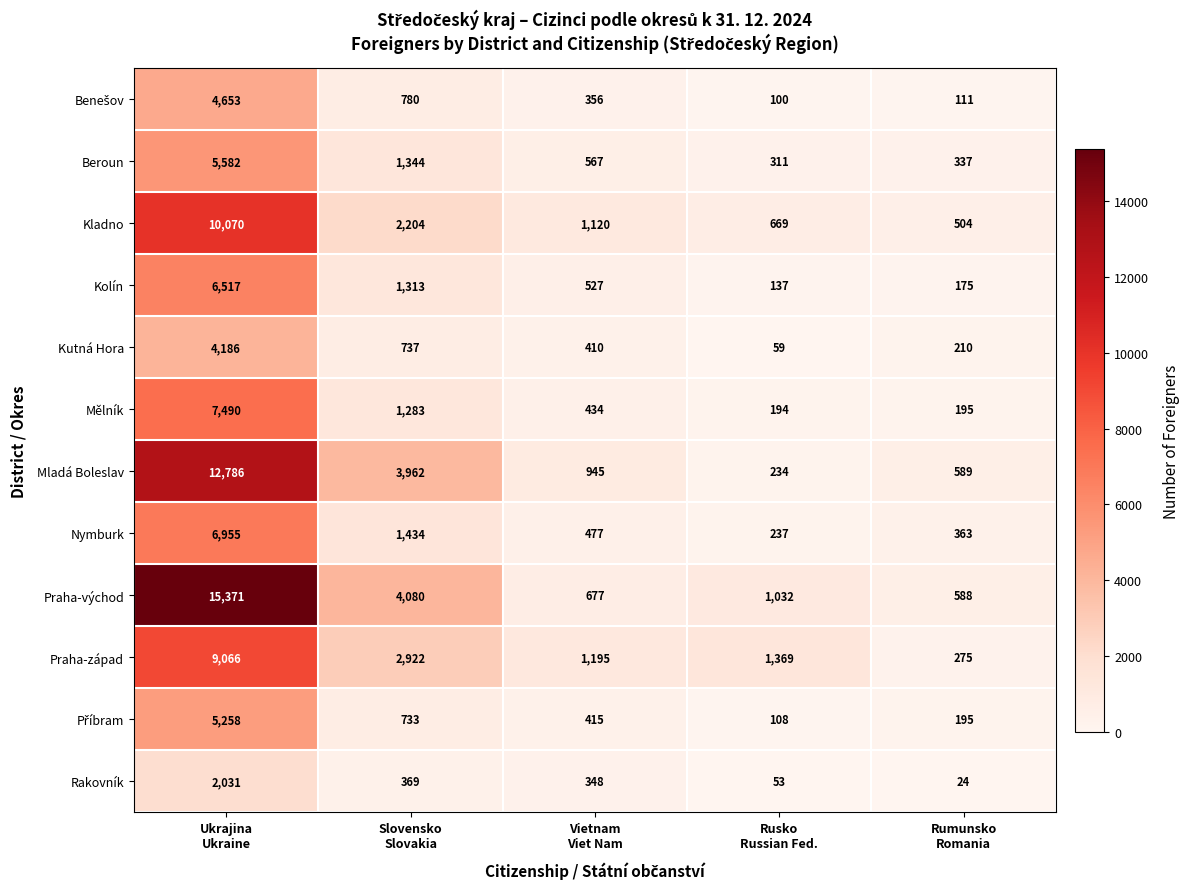

What is the sum of all Kolín values?

8669